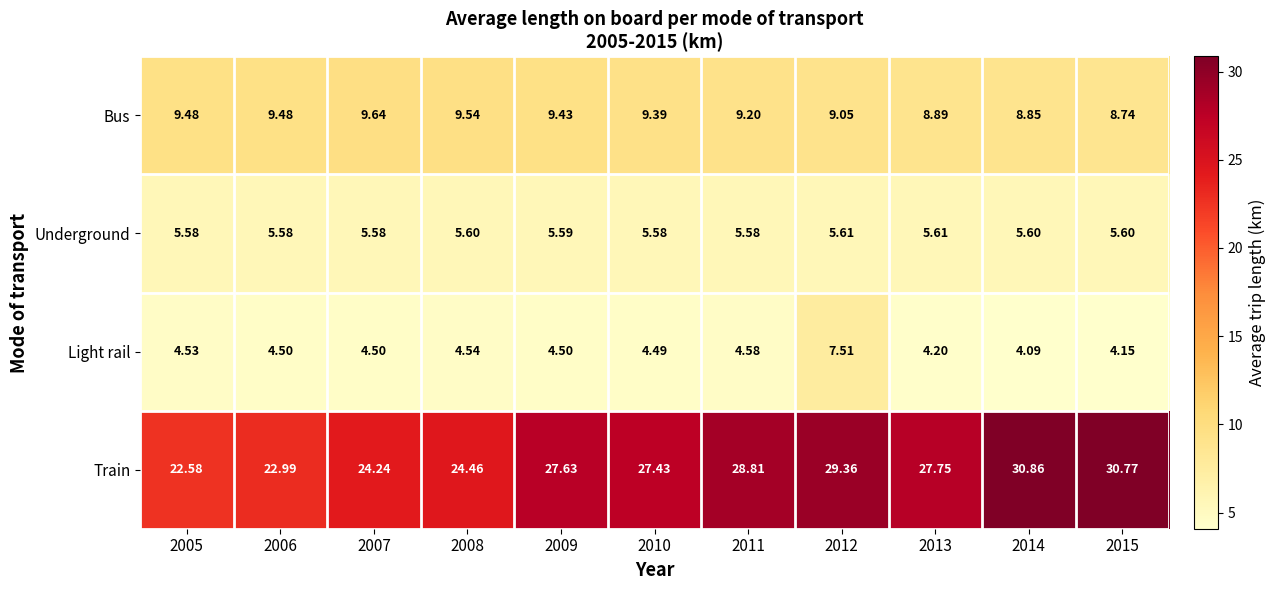

Which series has the widest spread of values?

Train